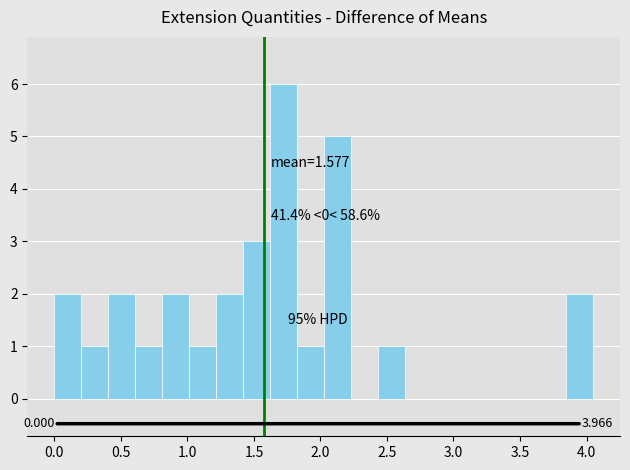

Over which range of the x-axis is the bar tallest?

1.60 to 1.80